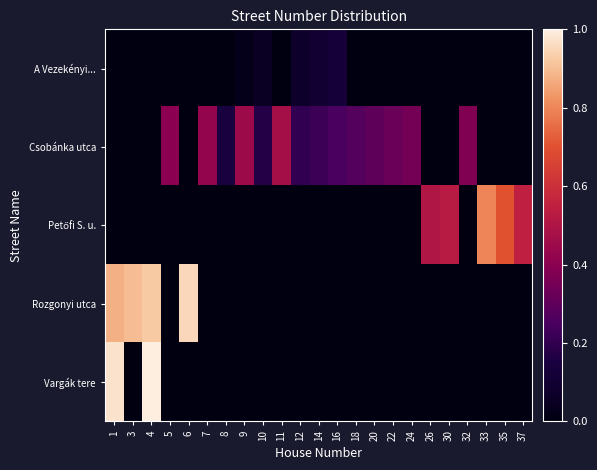

Between 37 and 12, which is larger?

12